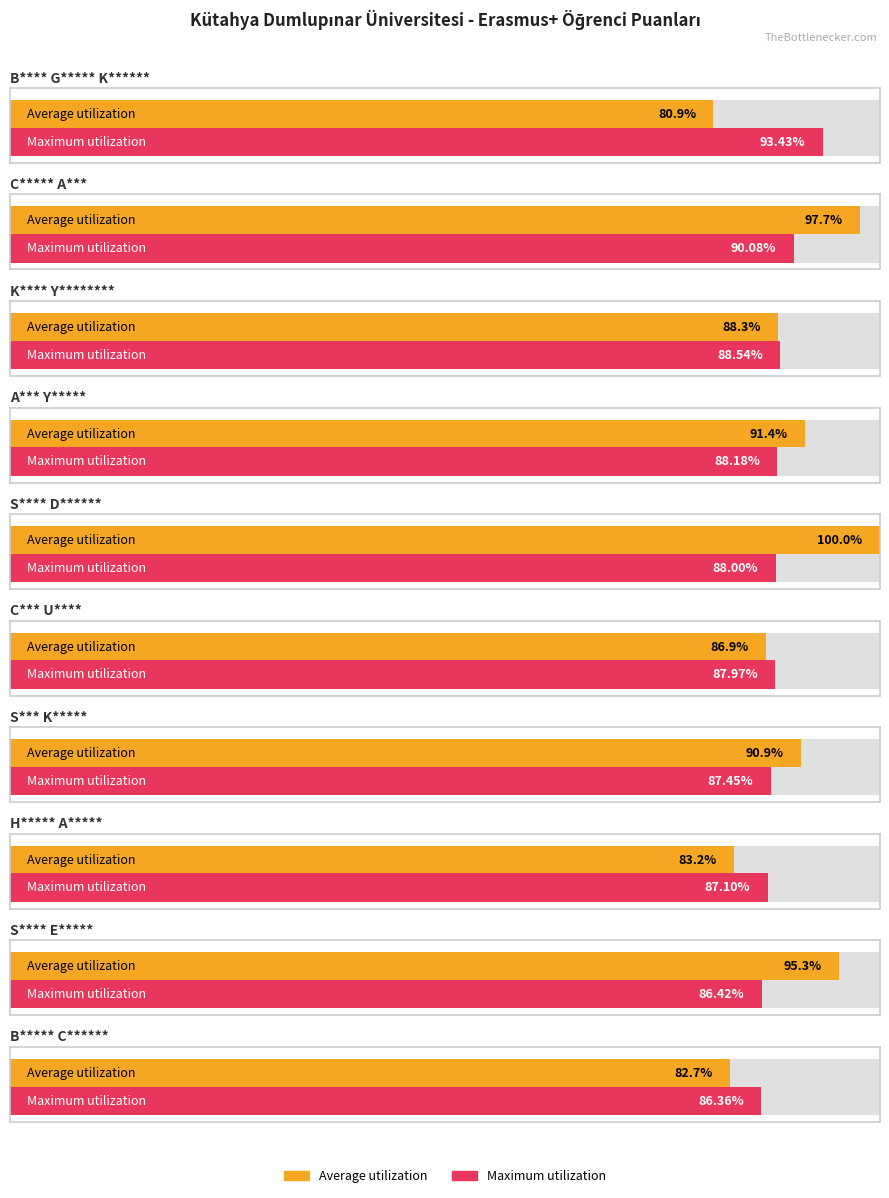

What are all the series names shown in the legend?

Average utilization, Maximum utilization